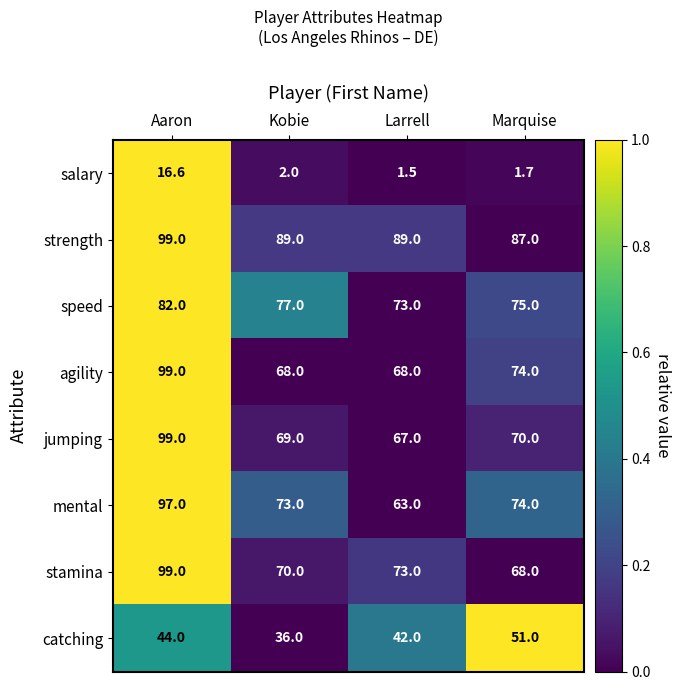

Which series has the largest total across all categories?

strength